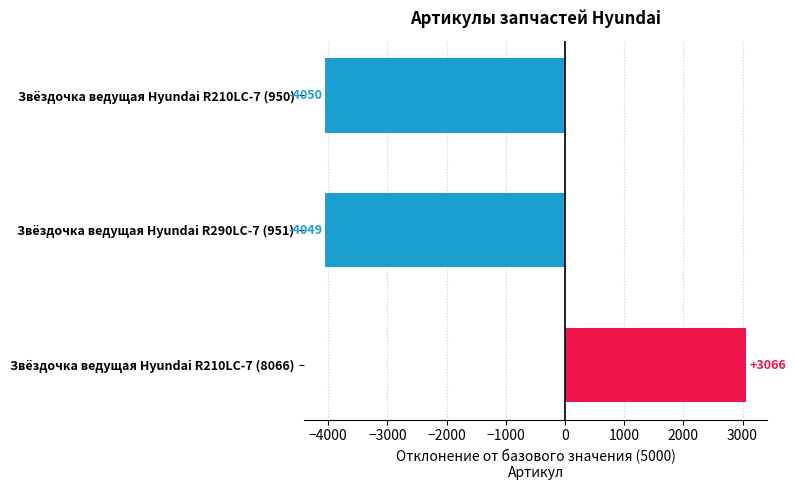

What is the label of the 1st bar from the top?

Звёздочка ведущая Hyundai R210LC-7 (950)